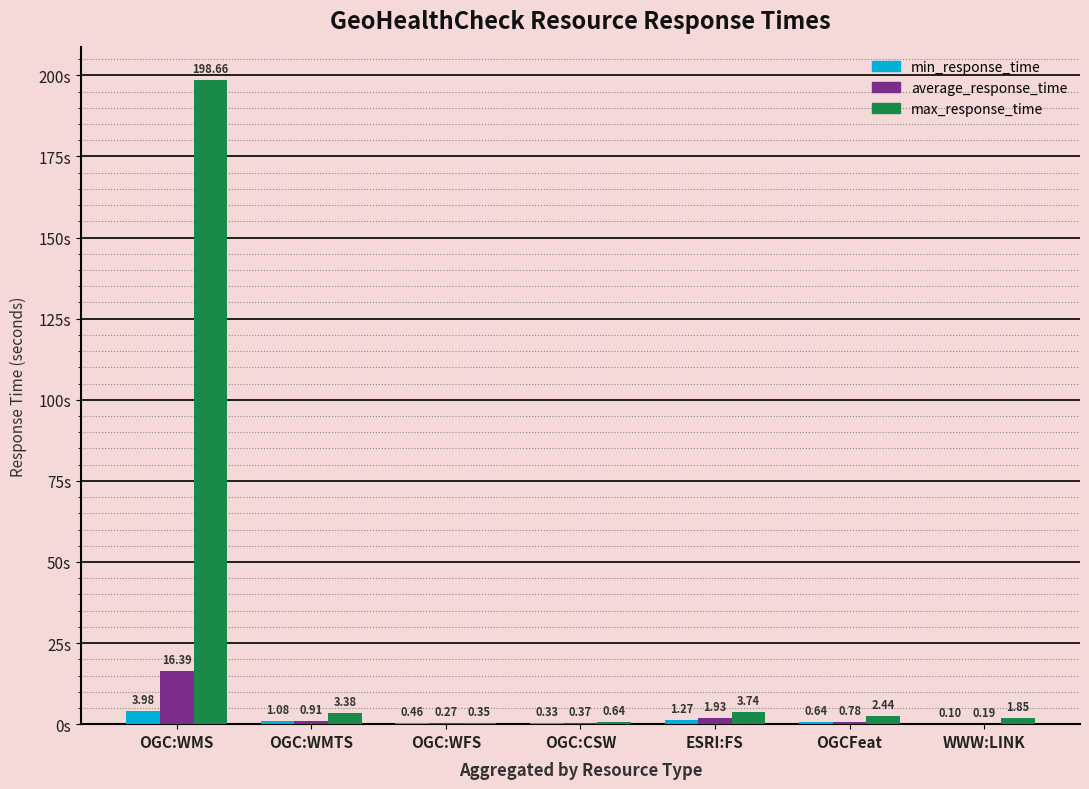

At which label does max_response_time reach its peak?

OGC:WMS